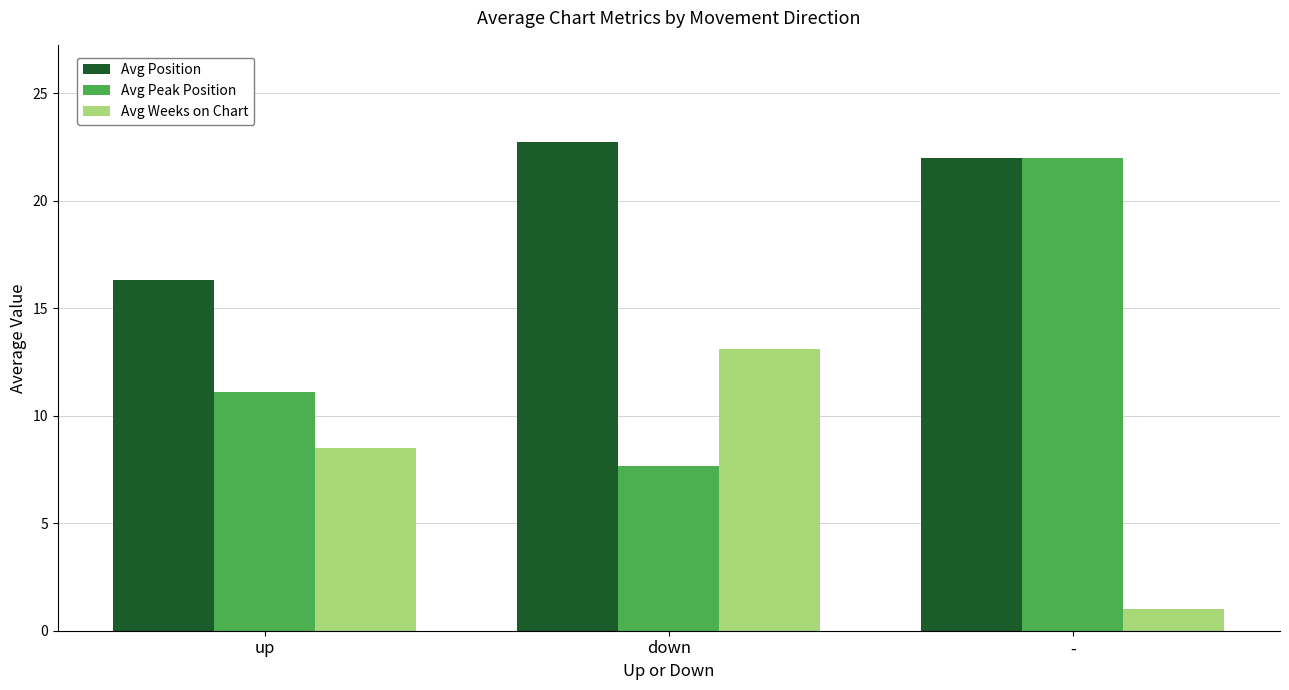

How many bars are there in total?

9